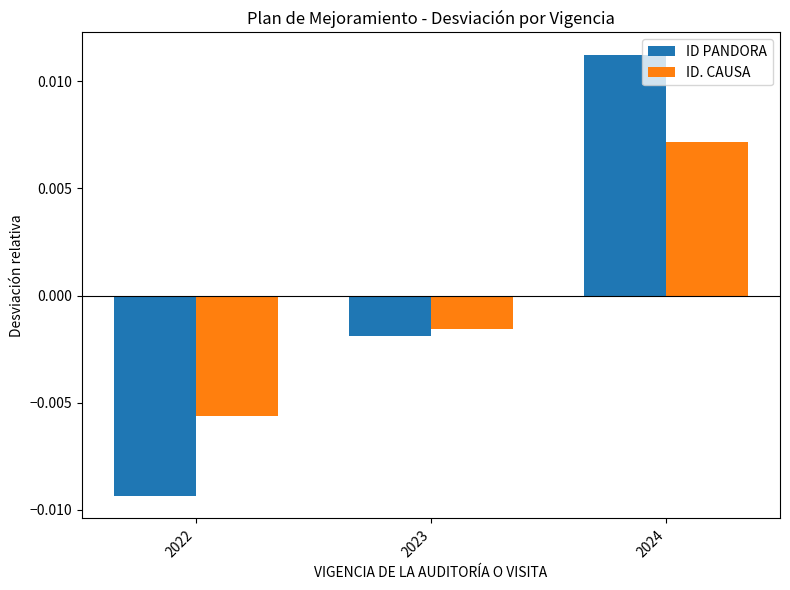

At which category is the sum across all series the highest?

2024